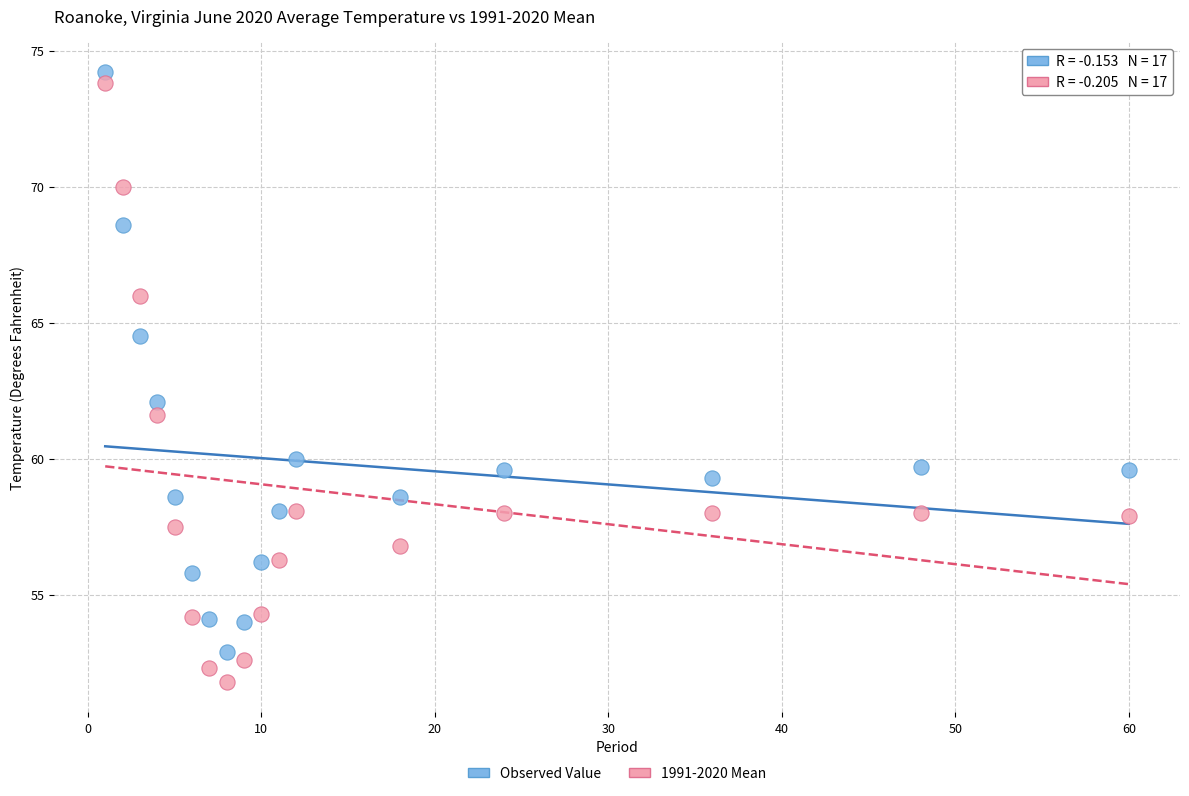

Across all data points, what is the range of X values (max minus min)?

59.0